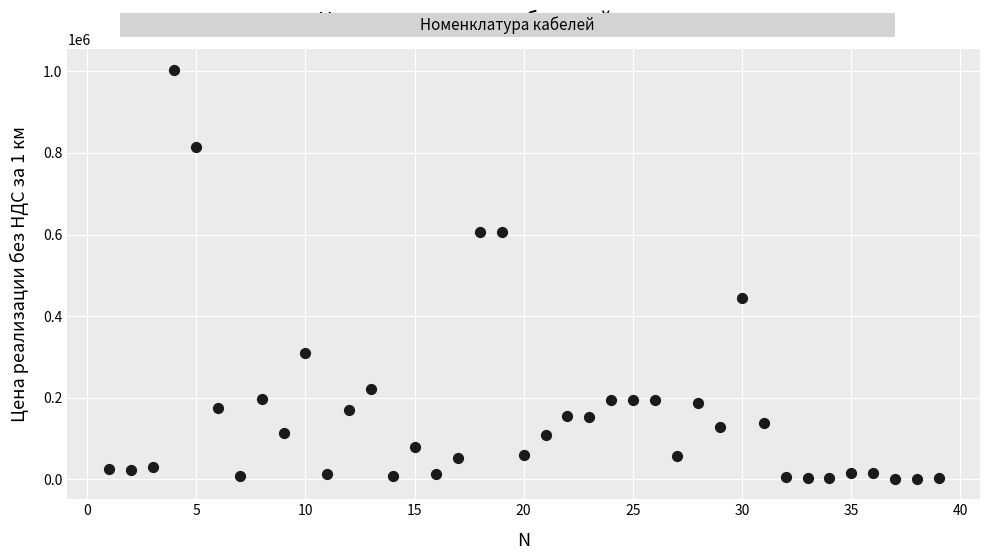

What Y value in the scatter plot is closest to 502738?

444541.5